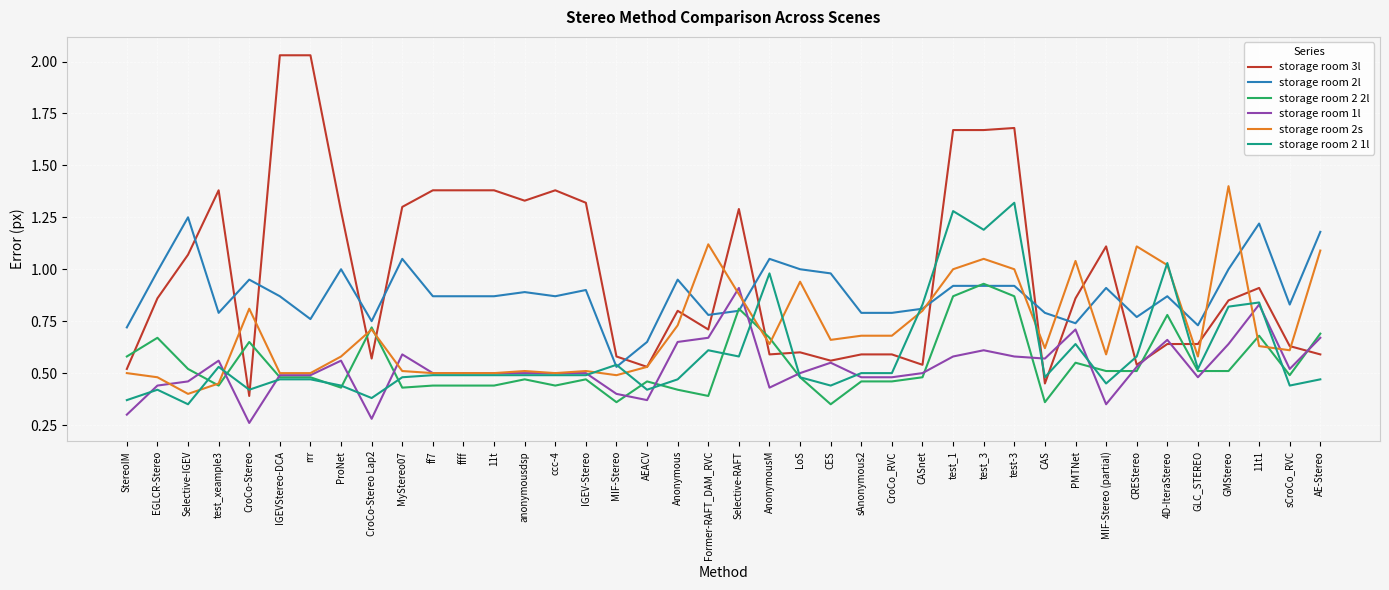

Is the value of storage room 3l at CAS greater than the value of storage room 2l at CREStereo?

No